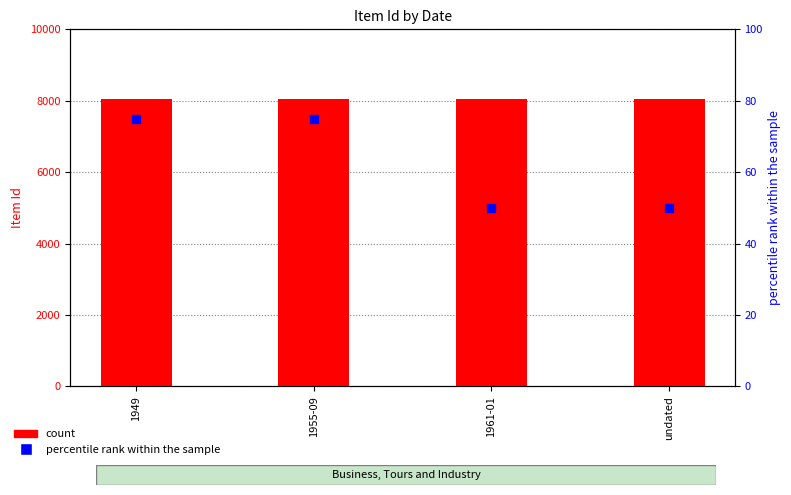

At which category is the sum across all series the highest?

1955-09